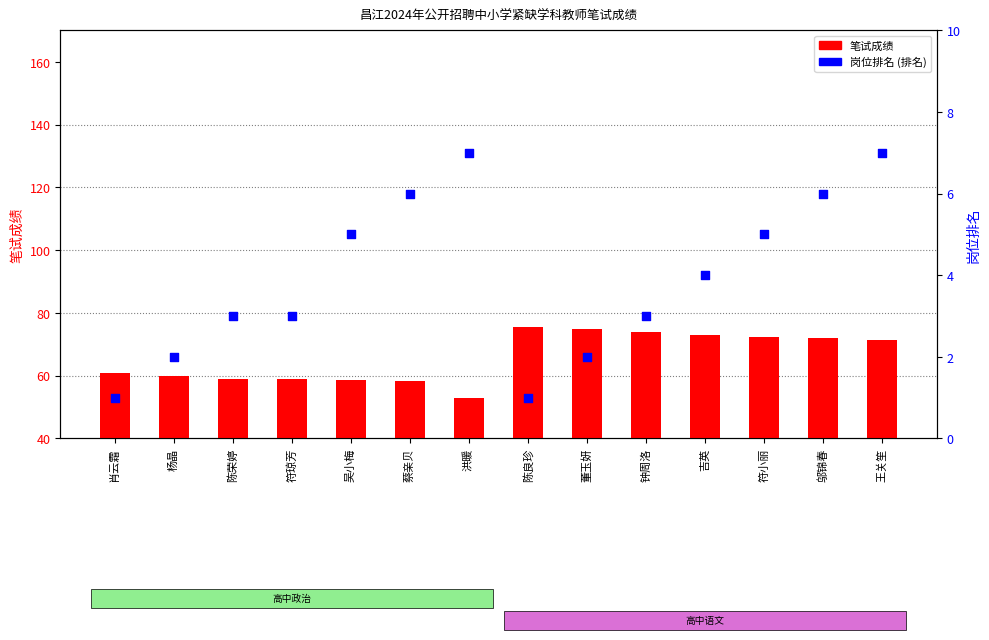

Which series has the largest Y range (max minus min)?

笔试成绩